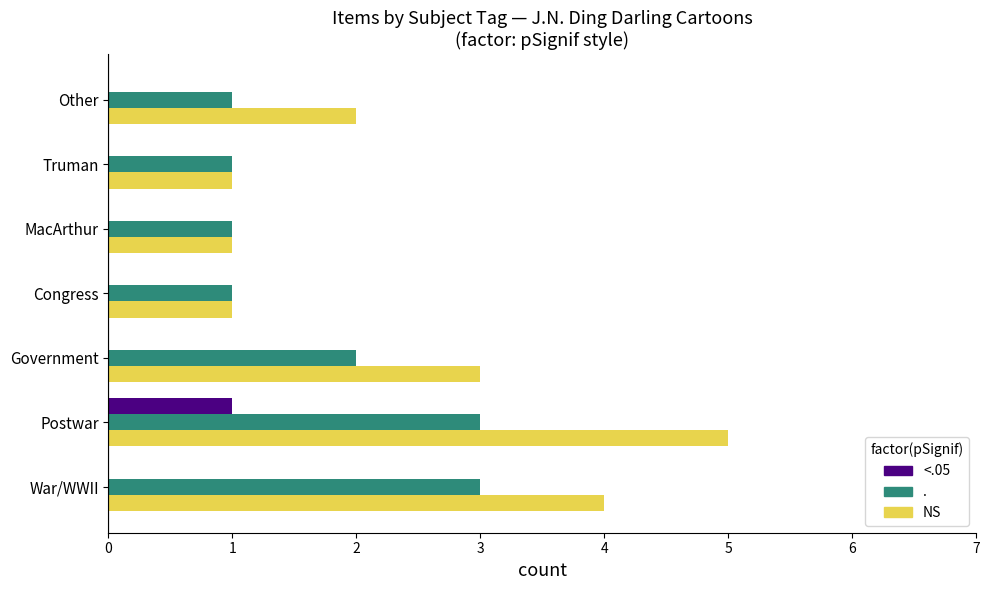

What is the maximum value for .?

3